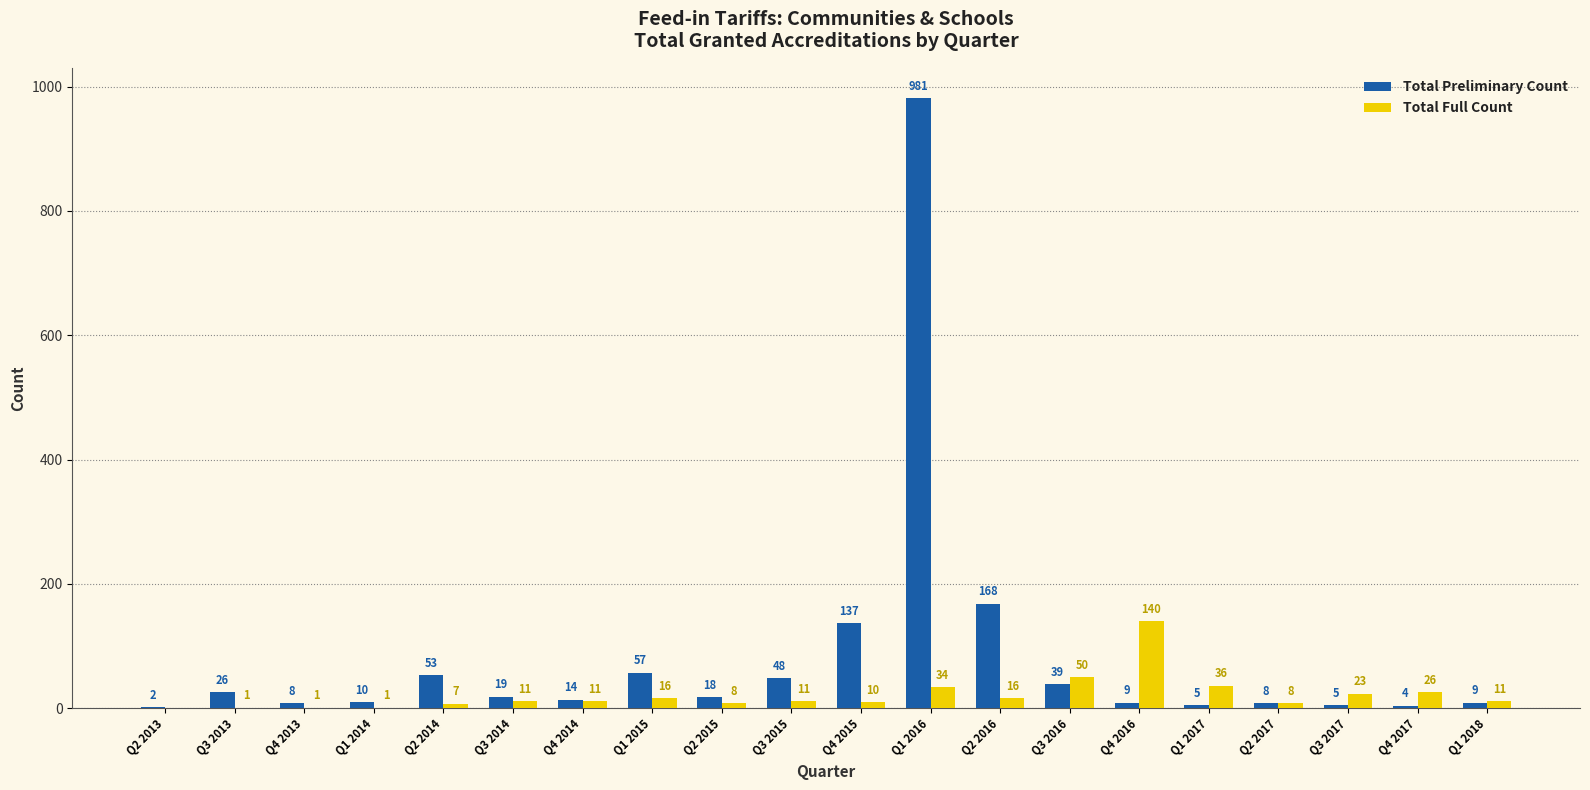

Which series changed the most between Q2 2015 and Q1 2017?

Total Full Count